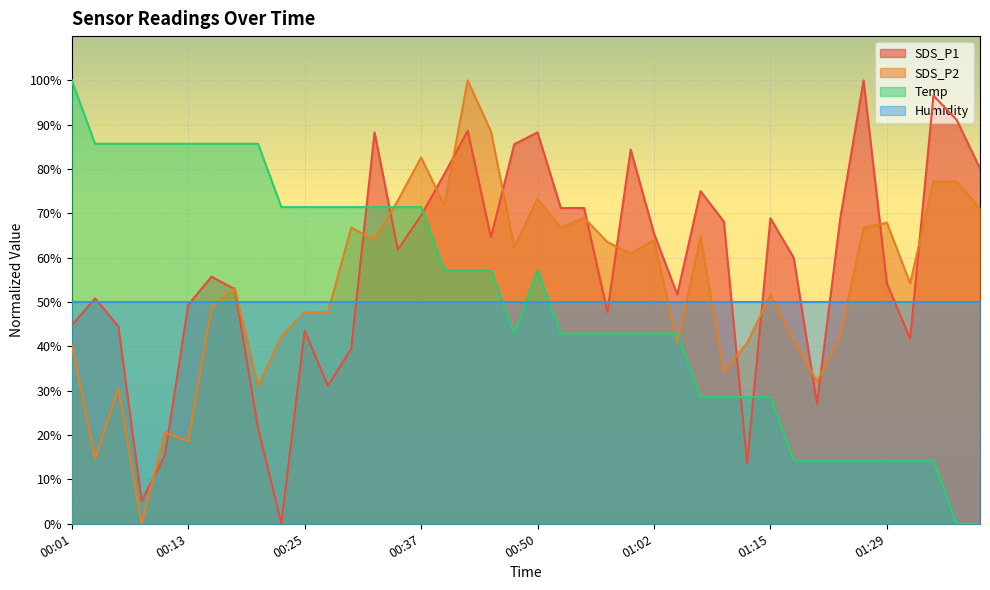

After their last crossing, which series has the higher values: SDS_P2 or Temp?

SDS_P2